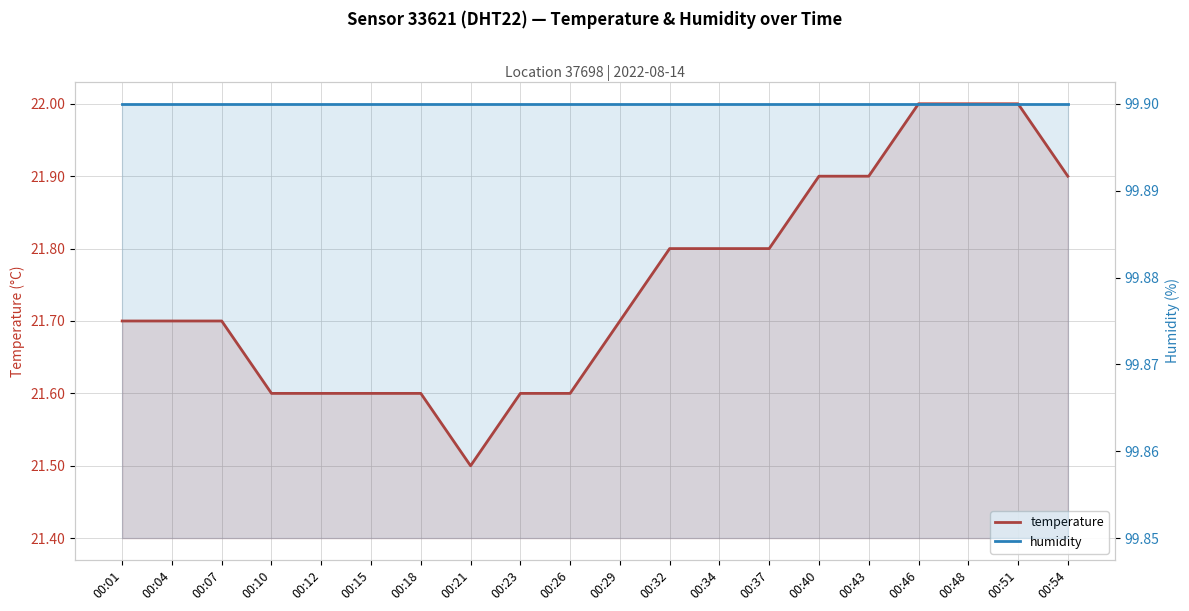

Which category has the lowest value across all series?

00:21